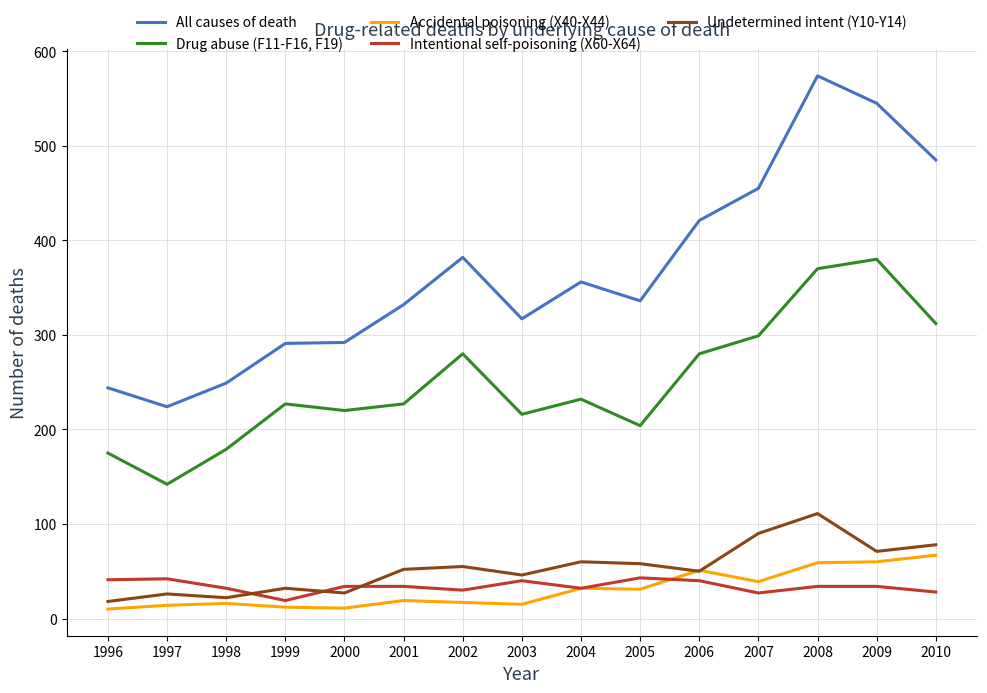

How many lines are shown in the chart?

5